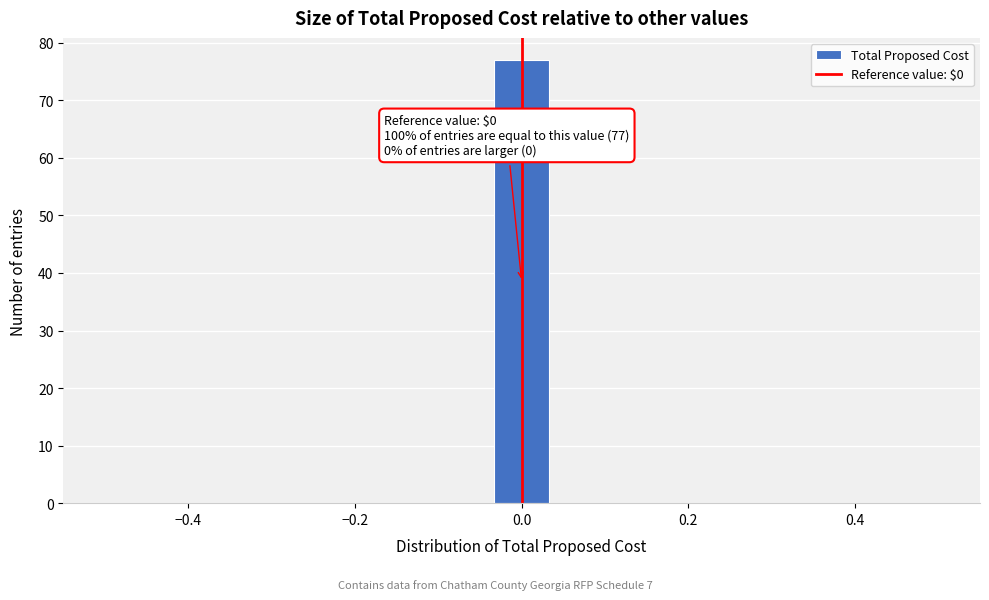

Read against the x-axis, roughly where is the centre of the tallest bar?

0.00